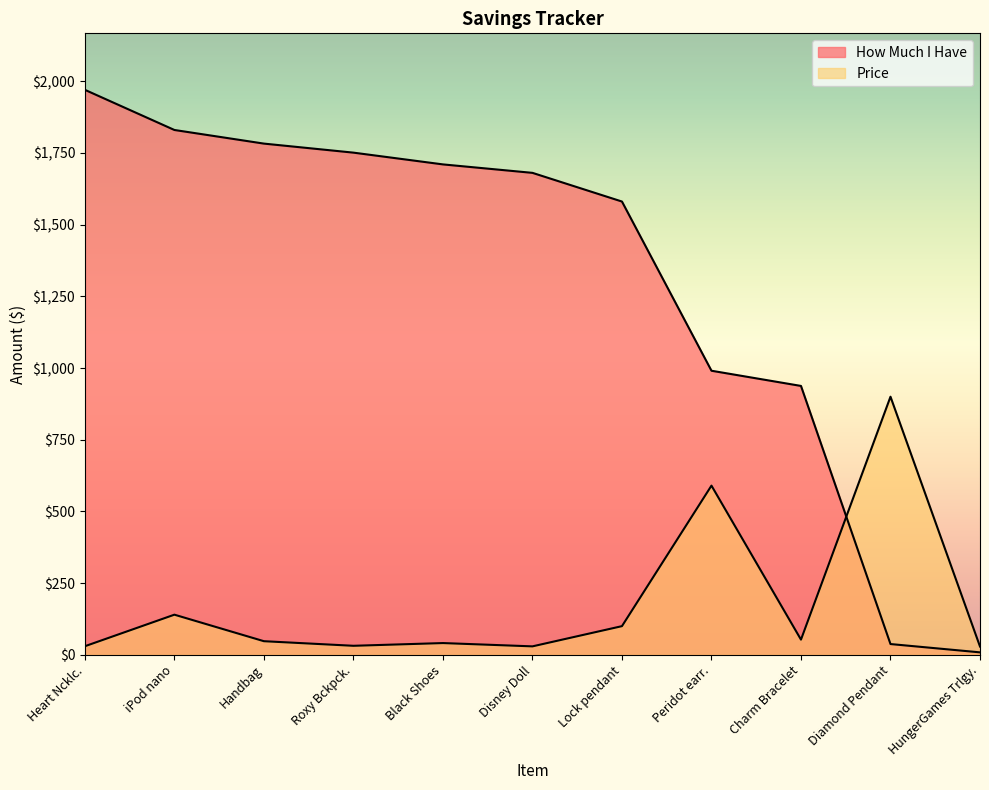

True or false: How Much I Have has more than 1 interior local peaks.

False